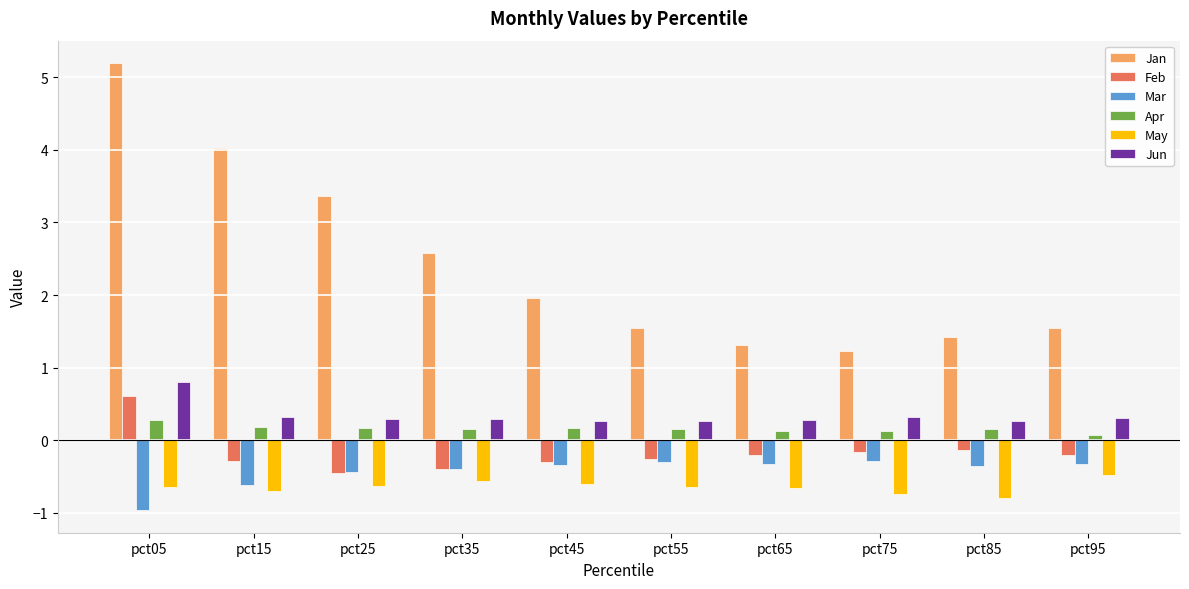

What is the total value across all series at pct45?

1.2